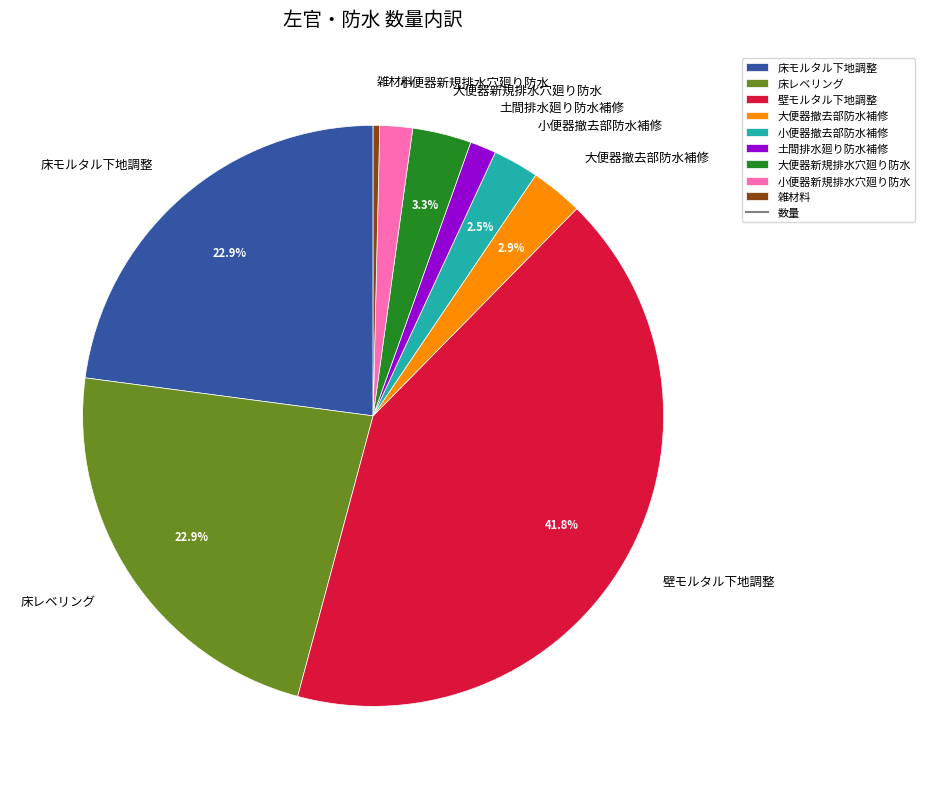

How many slices are in this pie chart?

9